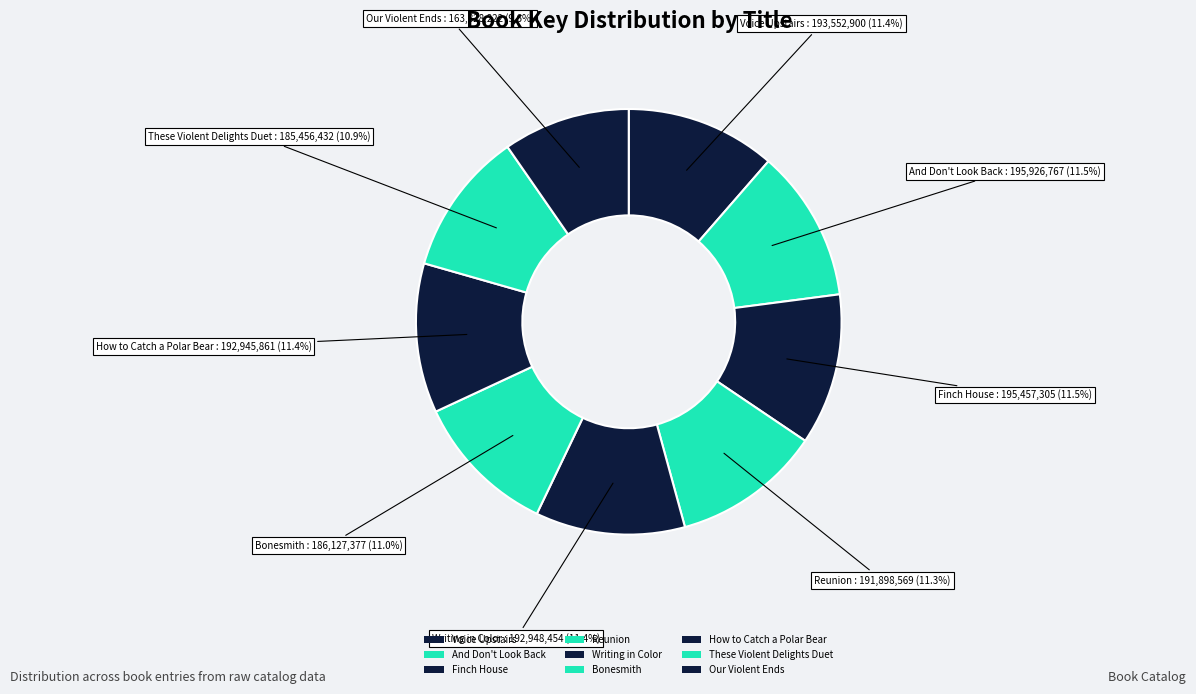

How many segments does this pie chart have?

9